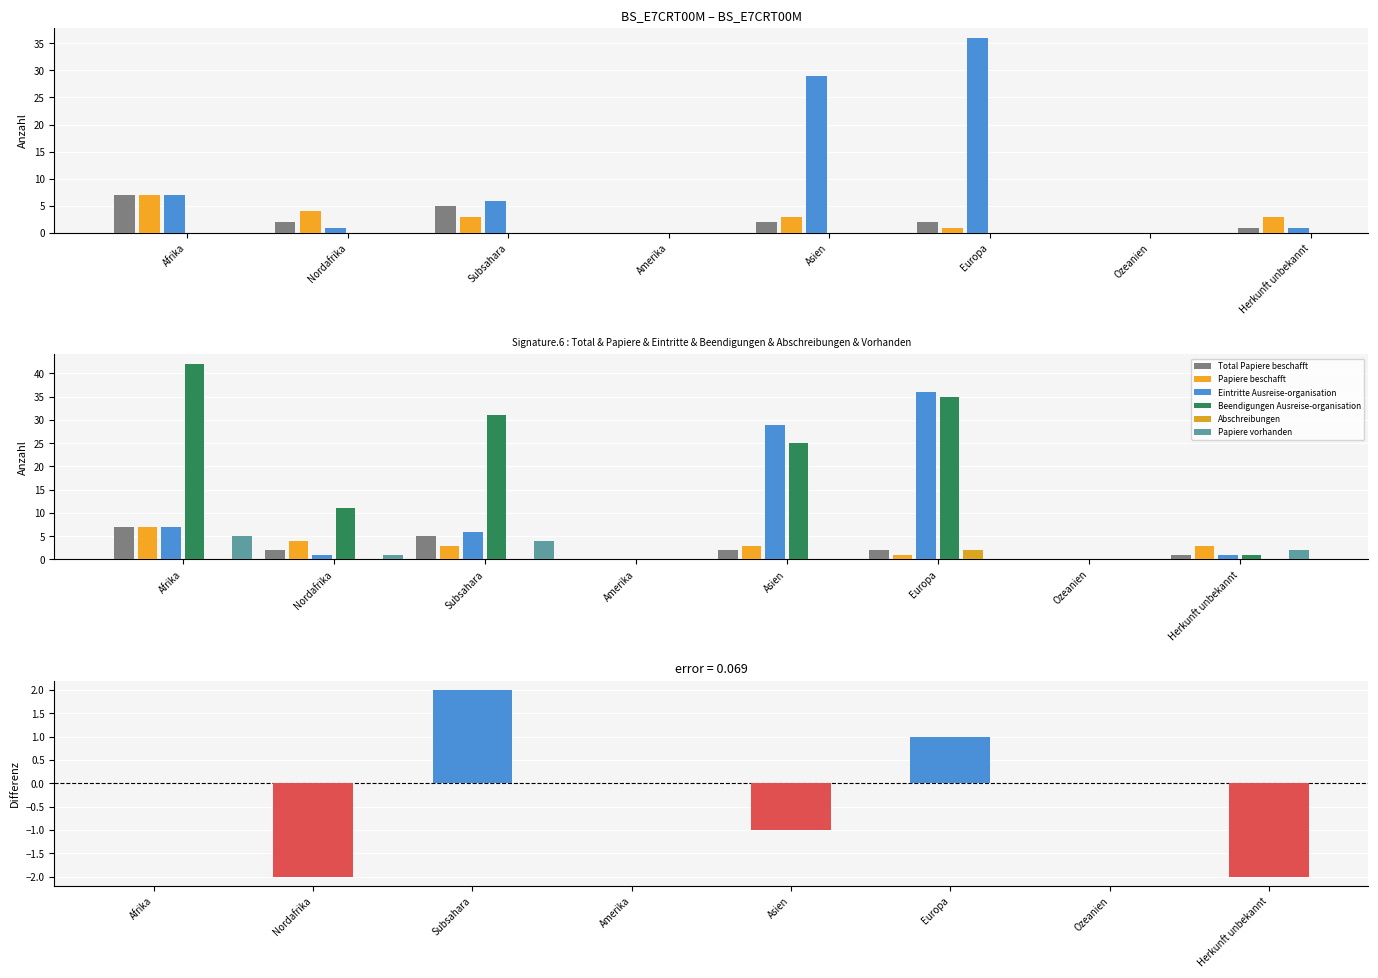

What is the label of the 6th bar from the left?

Europa